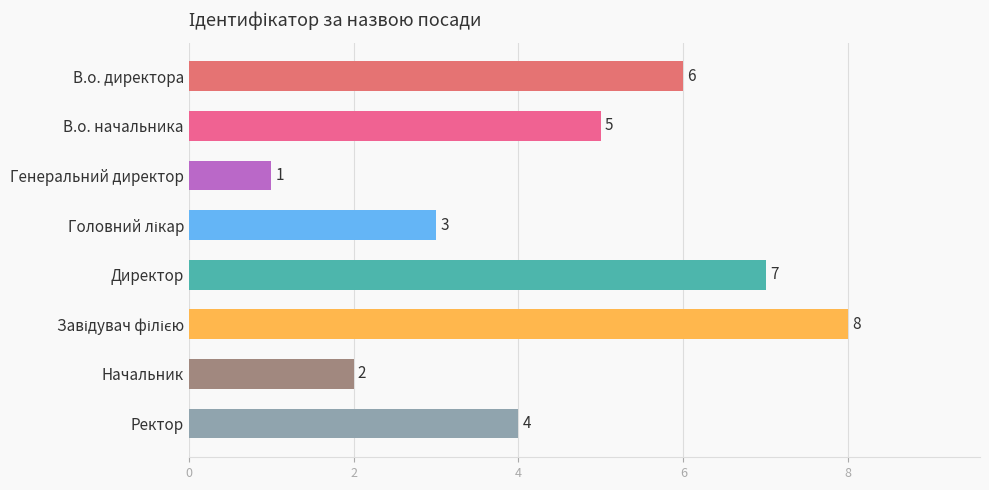

At which label is the value closest to 4?

Ректор